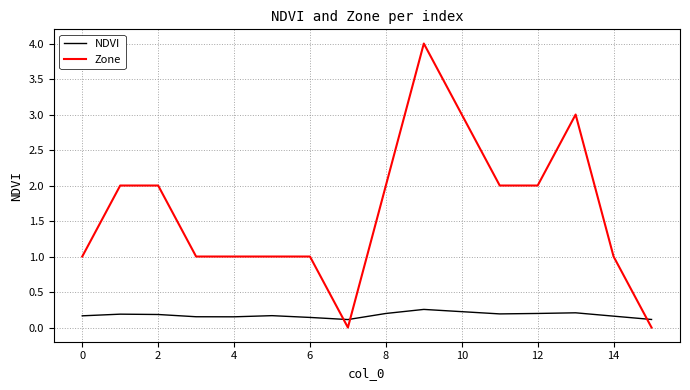

Rank the series by their maximum value, from lowest to highest.

NDVI, Zone